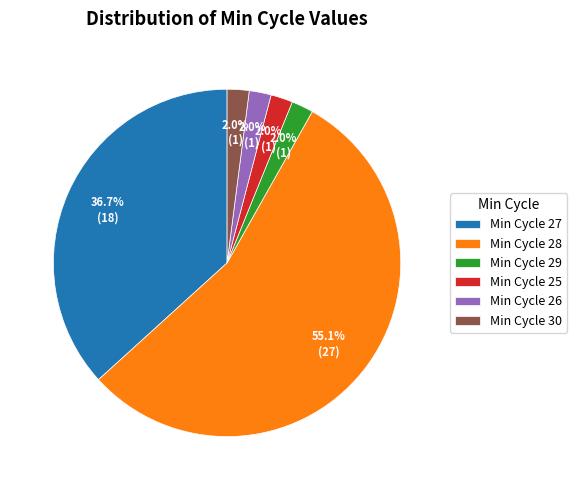

Which has a higher value, Min Cycle 27 or Min Cycle 30?

Min Cycle 27